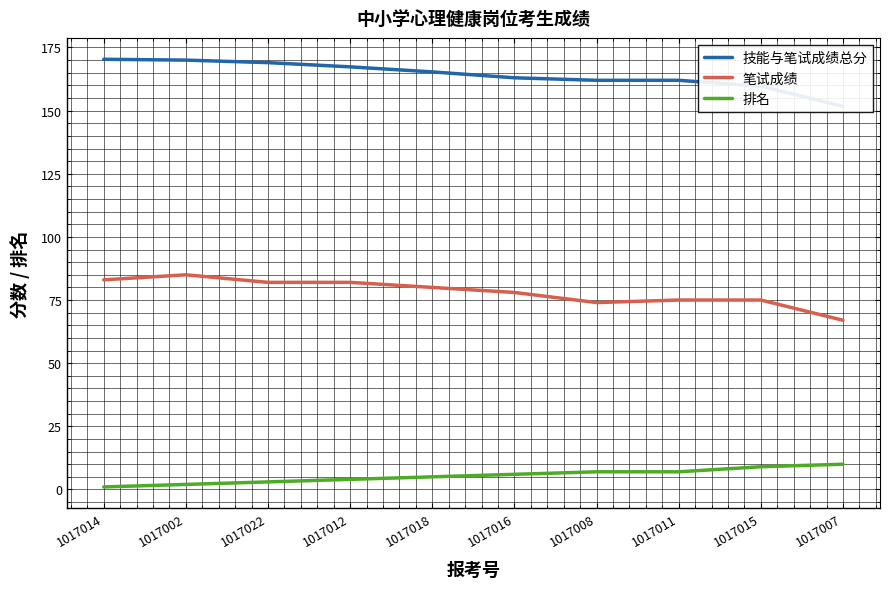

At how many categories does at least one series exceed 159?

9